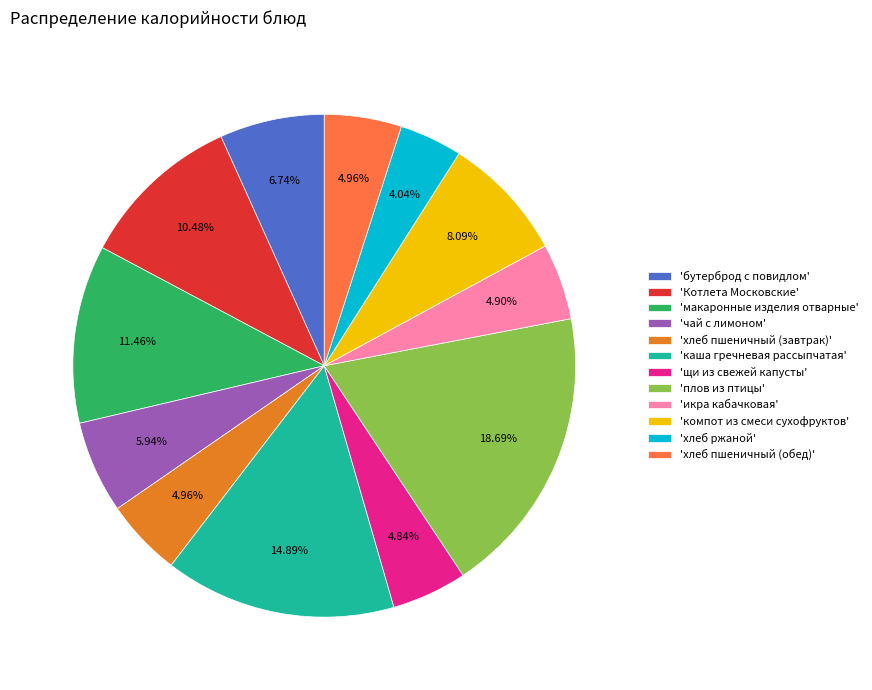

Which slice is the largest?

'плов из птицы'